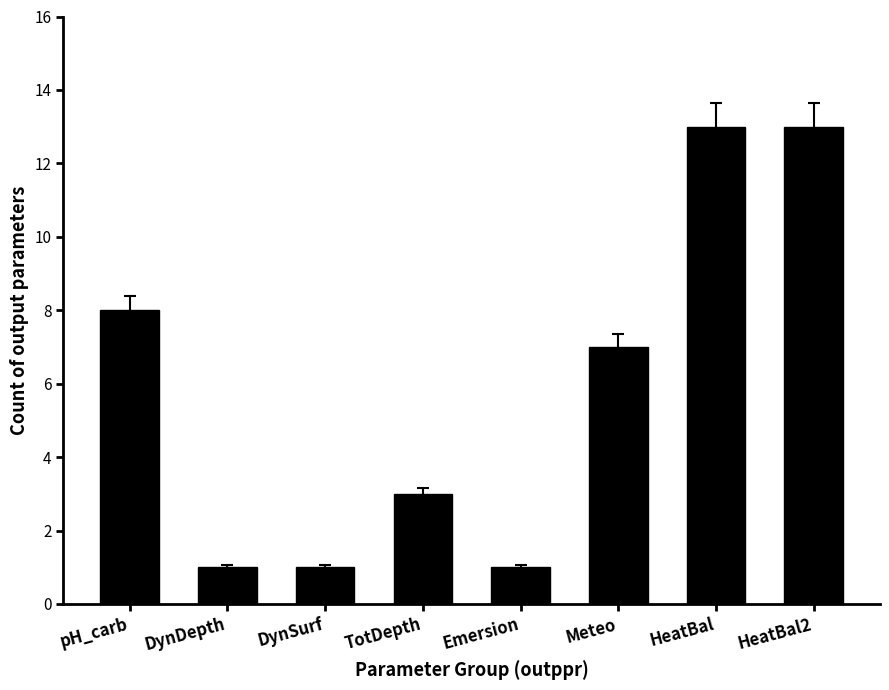

What is the change in value from TotDepth to HeatBal2?

+10